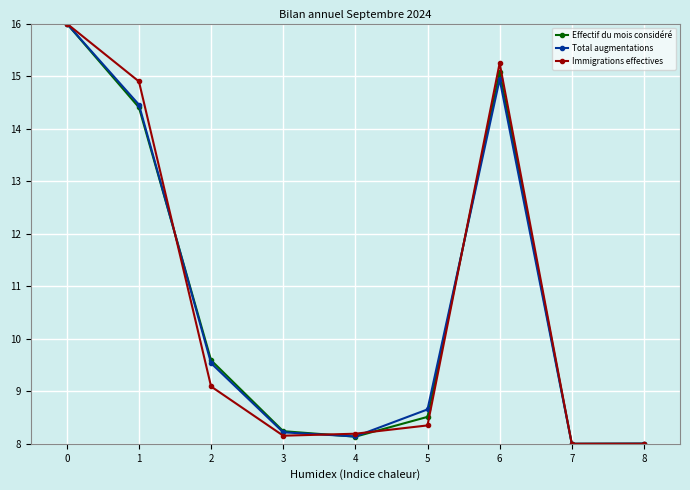

At how many categories does at least one series exceed 9?

4